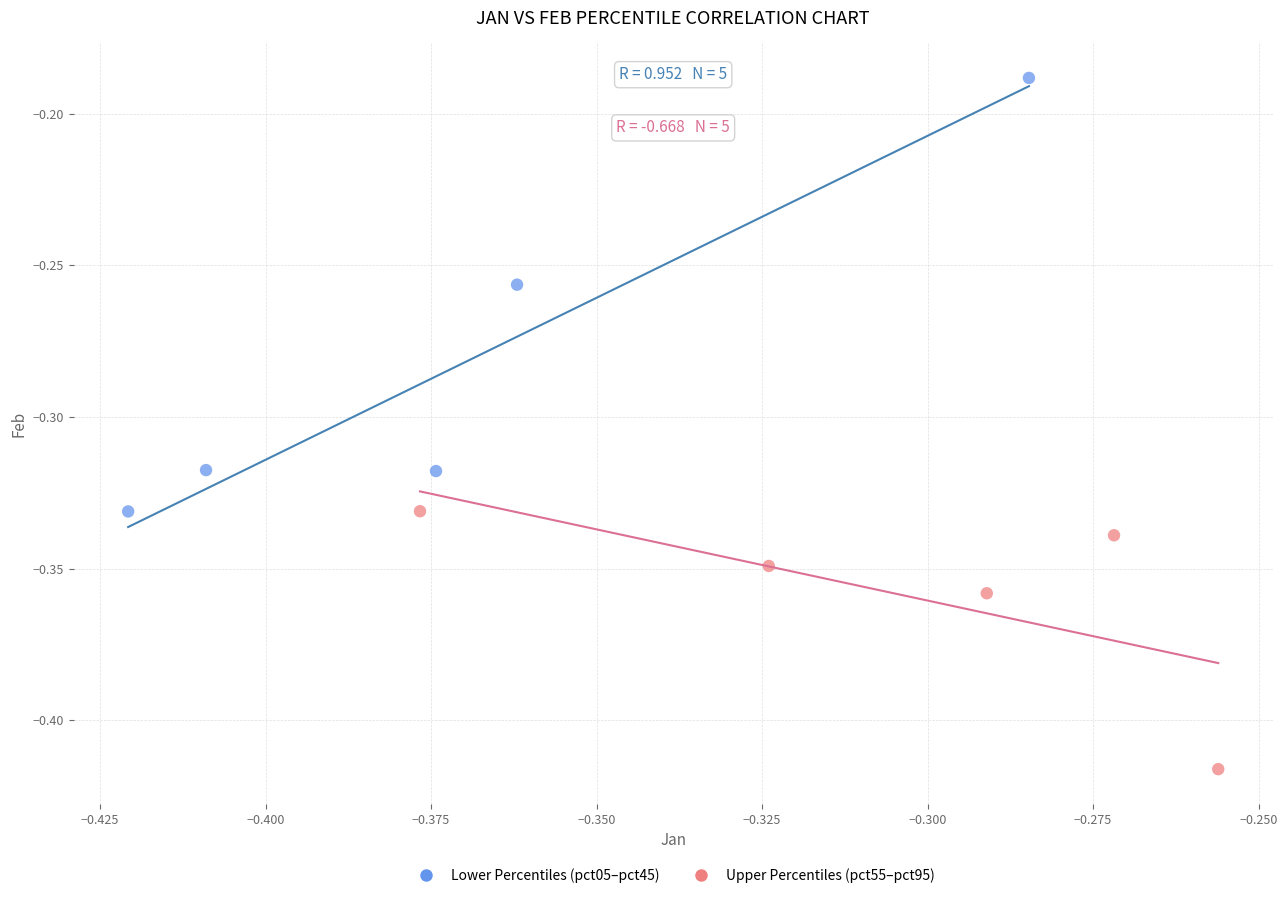

Which series reaches the maximum Y coordinate?

Lower Percentiles (pct05–pct45)